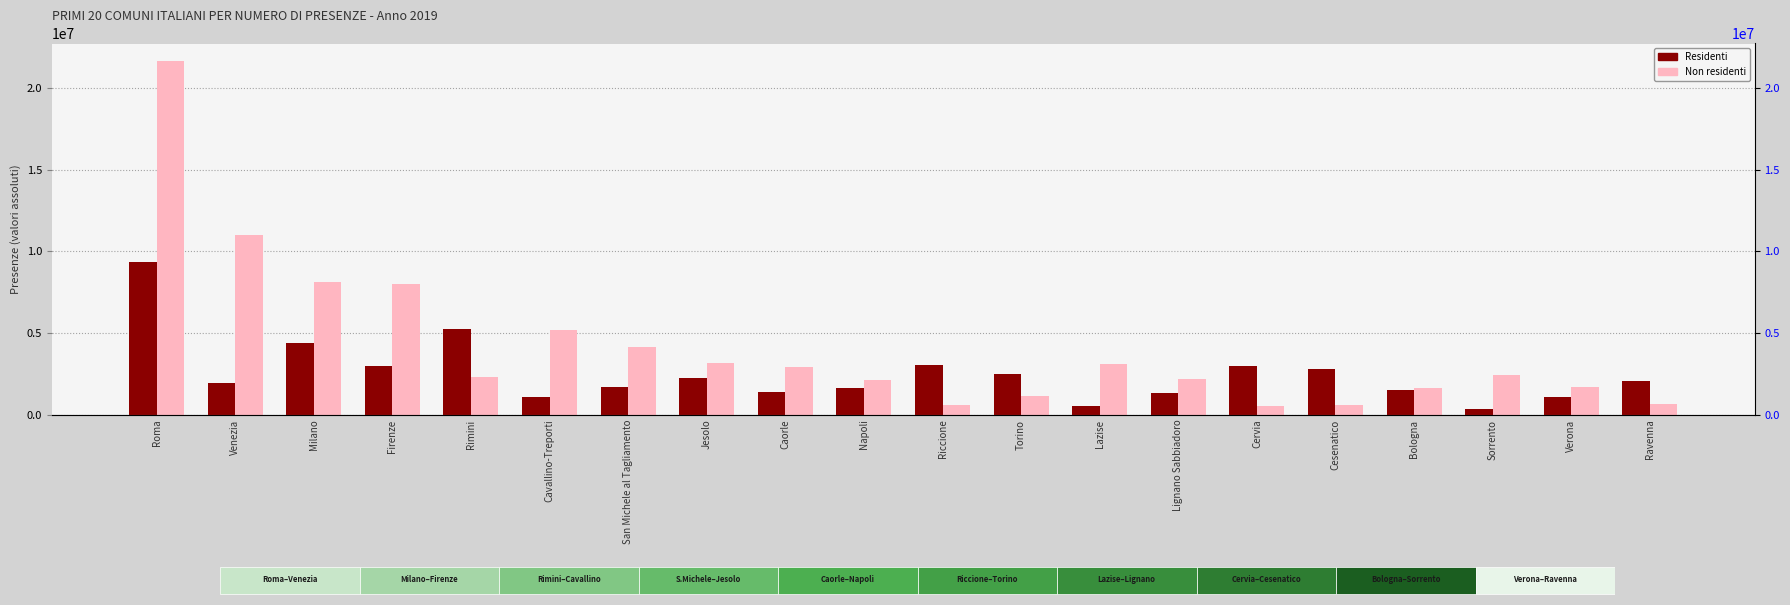

Which series has the largest range (max minus min)?

Non residenti